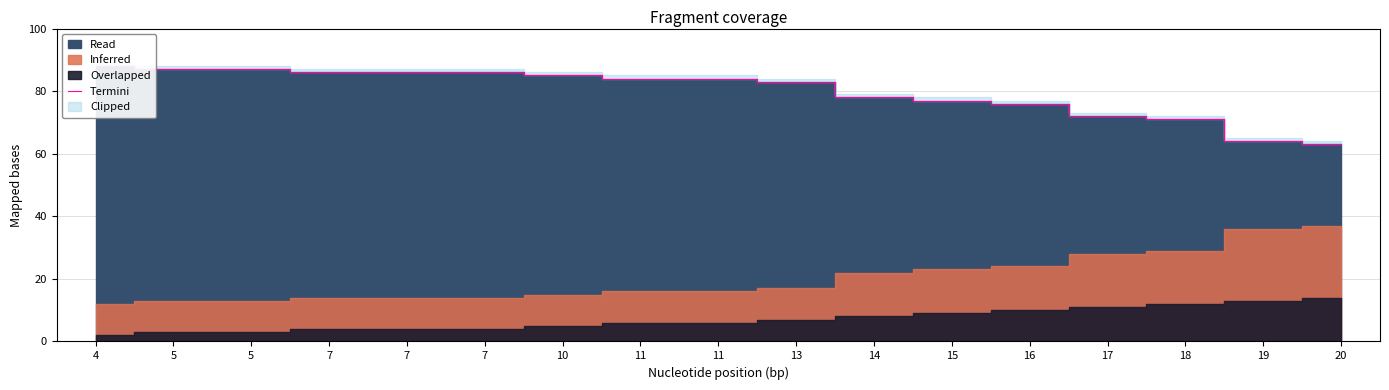

Where is the data nearest to the value 75?

16